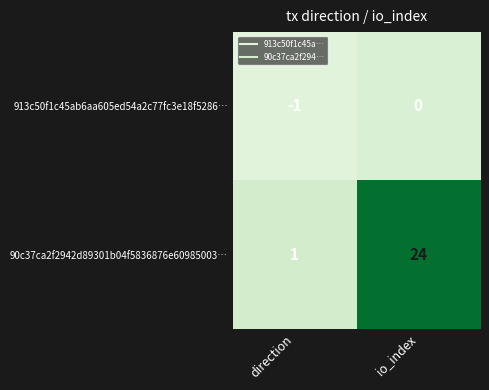

Which series has the largest total across all categories?

90c37ca2f2942d89301b04f5836876e60985003…